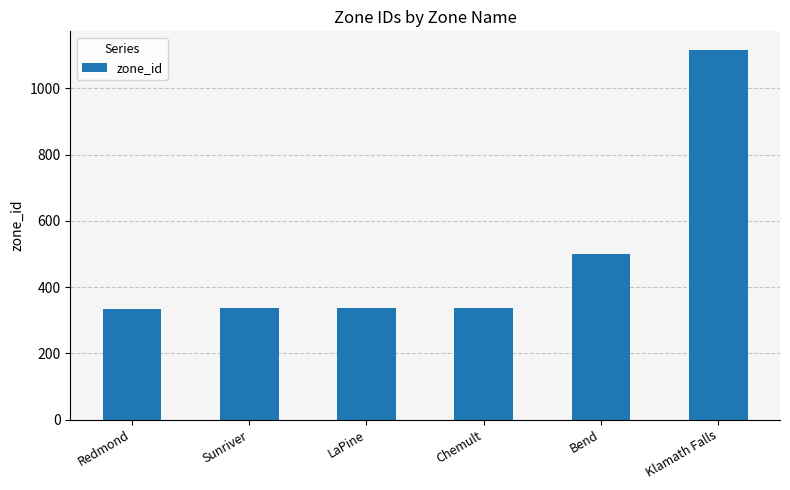

How many values are below 338?

3